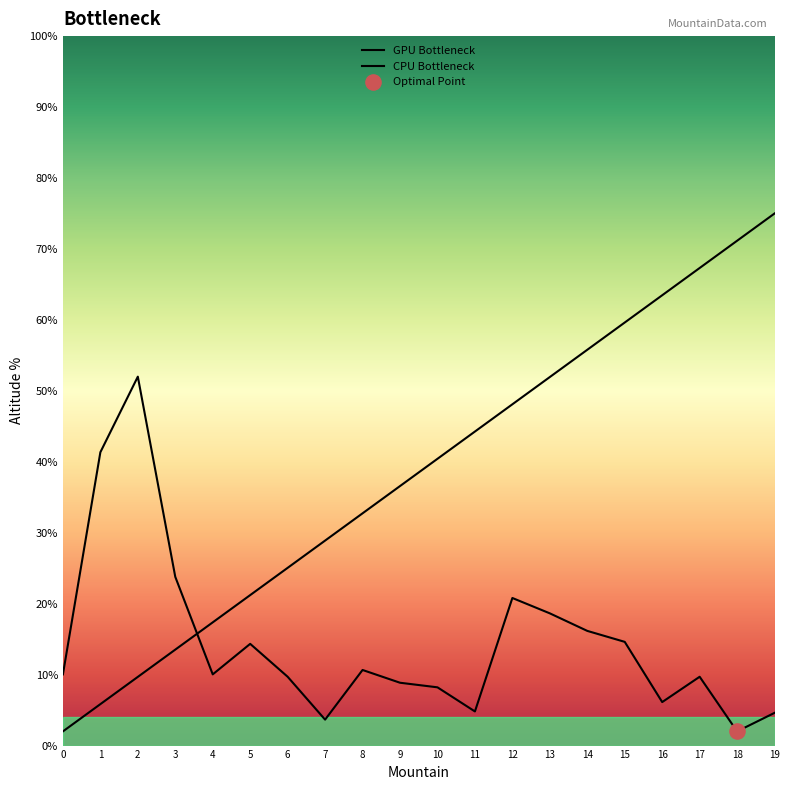

Which series has the largest Y range (max minus min)?

CPU Bottleneck